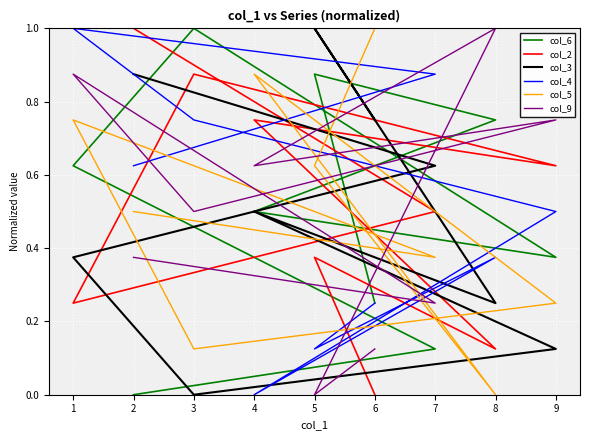

What is the difference between the maximum and minimum values in the col_4 series?

1.0